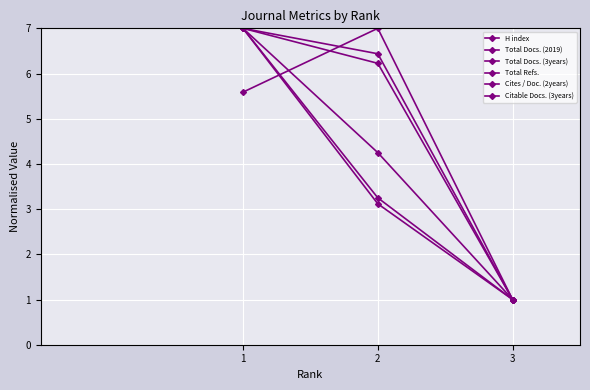

Reading left to right, list all the values displayed in this chart.

H index: 1=7.0	2=3.2	3=1.0
Total Docs. (2019): 1=5.6	2=7.0	3=1.0
Total Docs. (3years): 1=7.0	2=6.4	3=1.0
Total Refs.: 1=7.0	2=3.1	3=1.0
Cites / Doc. (2years): 1=7.0	2=4.2	3=1.0
Citable Docs. (3years): 1=7.0	2=6.2	3=1.0